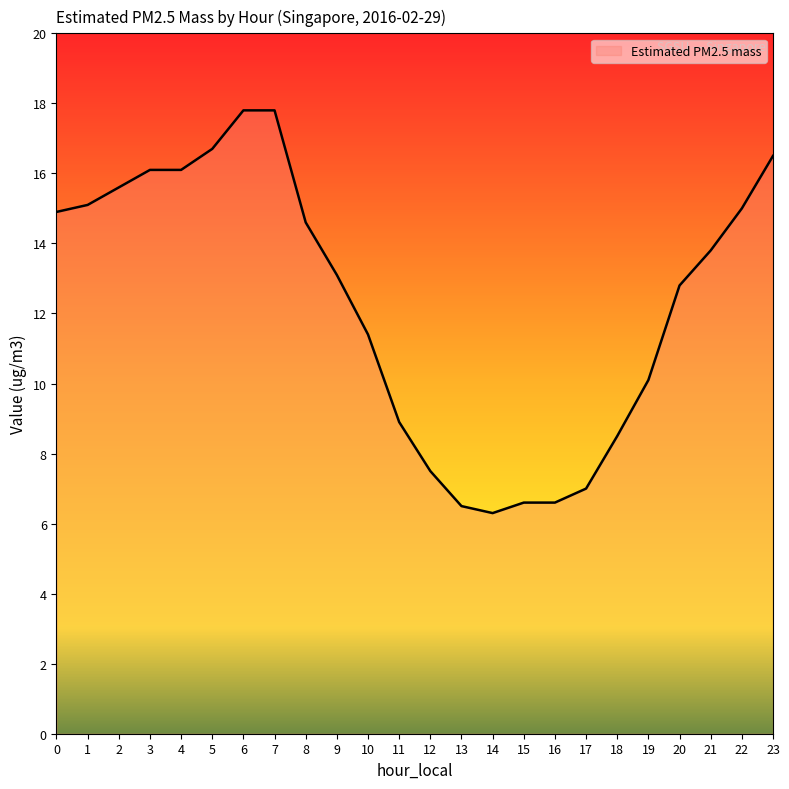

How many lines are shown in the chart?

1